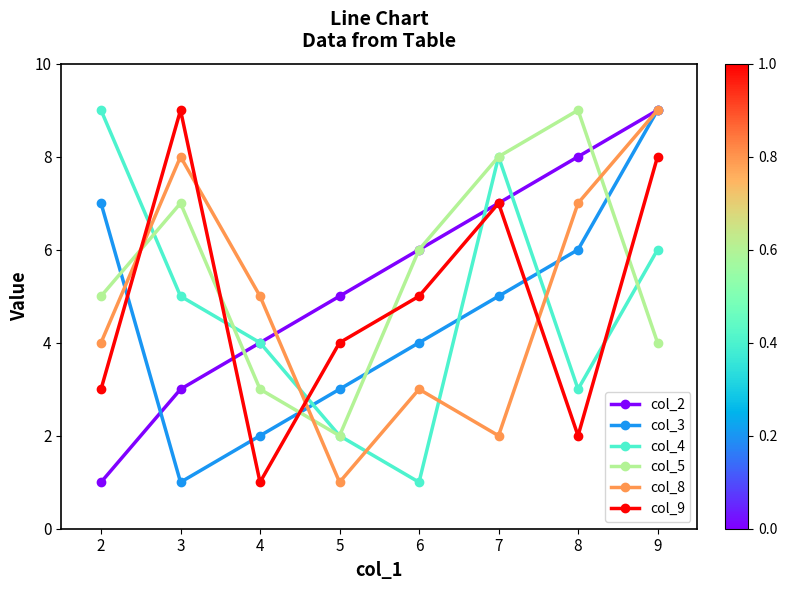

What value does the col_8 series have at 2?

4